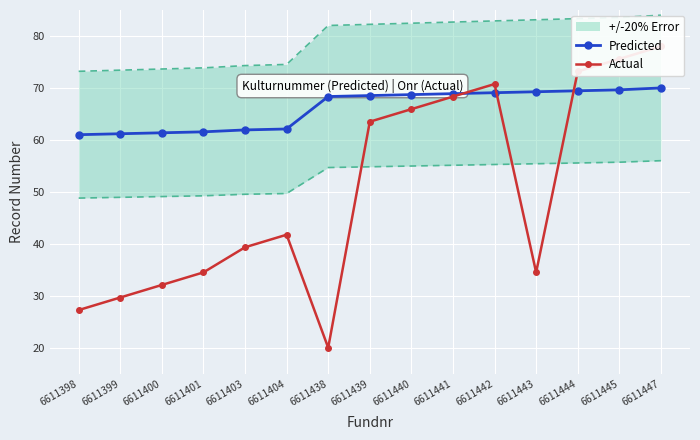

Is the value of Predicted at 6611401 greater than the value of Actual at 6611440?

No